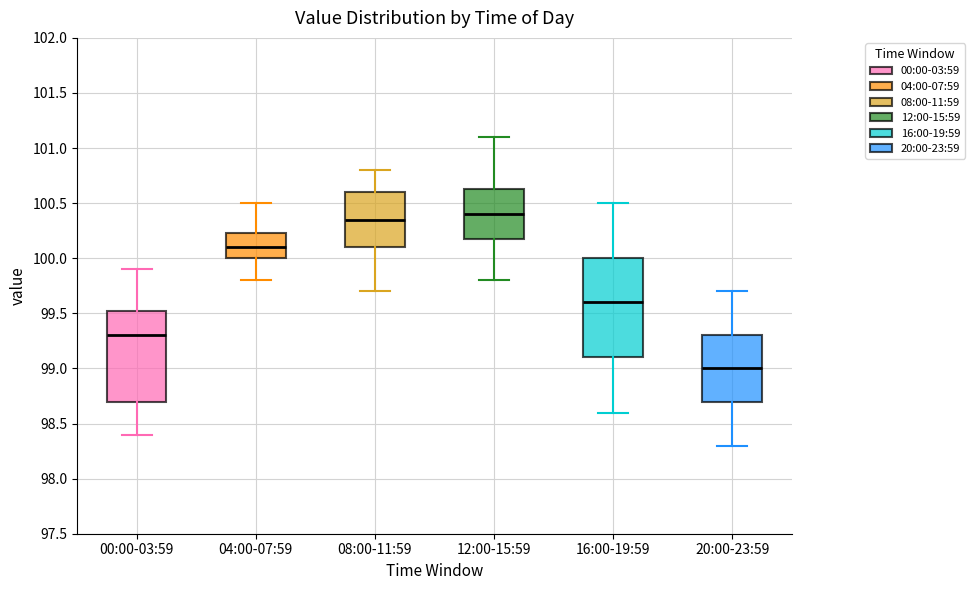

Reading left to right, read every box against the y-axis: the position of its median line, the range the box covers, and the ends of its whiskers. The values are not printed on the chart, so give them approximately, as read against the axis.

00:00-03:59: median 99.30, box 98.70 to 99.55, whiskers 98.40 to 99.90
04:00-07:59: median 100.10, box 100.00 to 100.25, whiskers 99.80 to 100.50
08:00-11:59: median 100.35, box 100.10 to 100.60, whiskers 99.70 to 100.80
12:00-15:59: median 100.40, box 100.20 to 100.65, whiskers 99.80 to 101.10
16:00-19:59: median 99.60, box 99.10 to 100.00, whiskers 98.60 to 100.50
20:00-23:59: median 99.00, box 98.70 to 99.30, whiskers 98.30 to 99.70